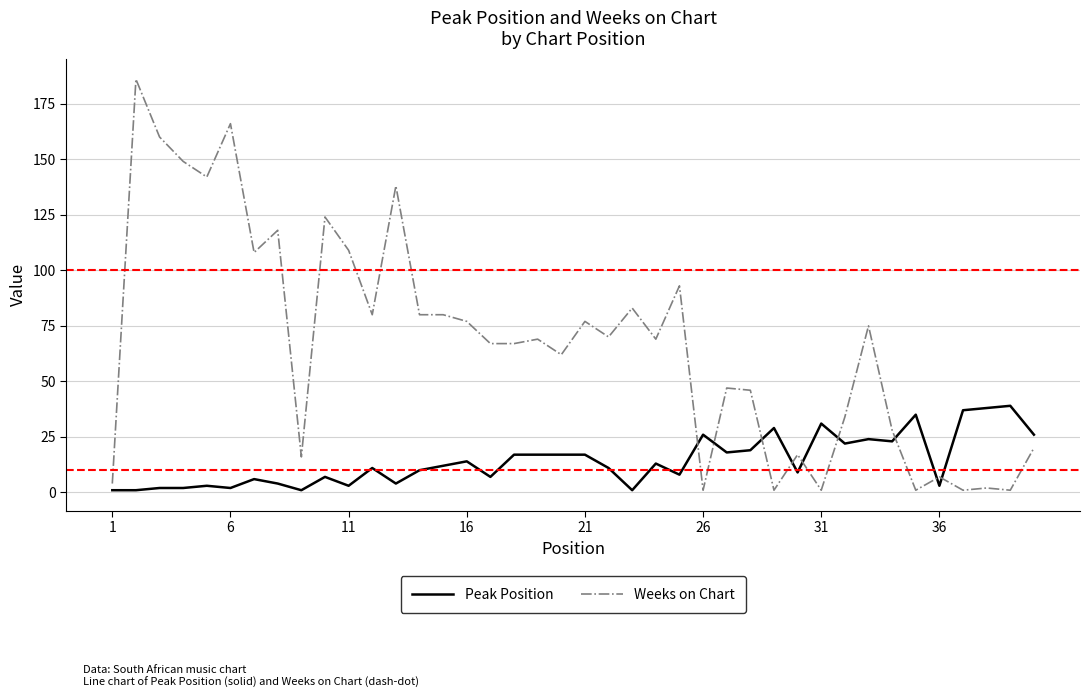

Which series has the largest range (max minus min)?

Weeks on Chart